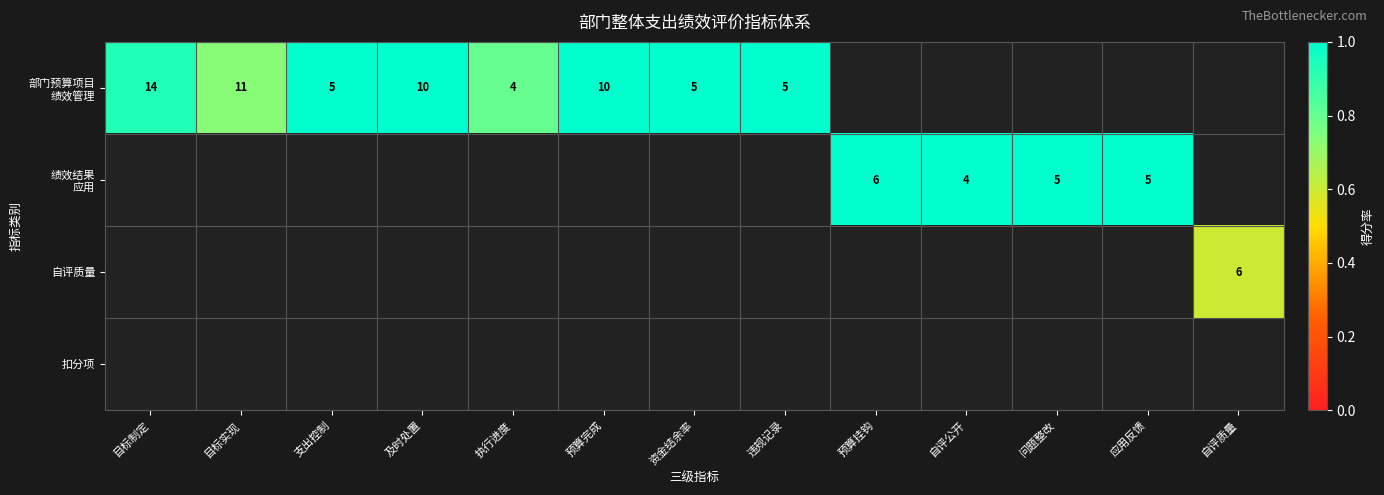

What is the minimum value for 部门预算项目 绩效管理?

0.7